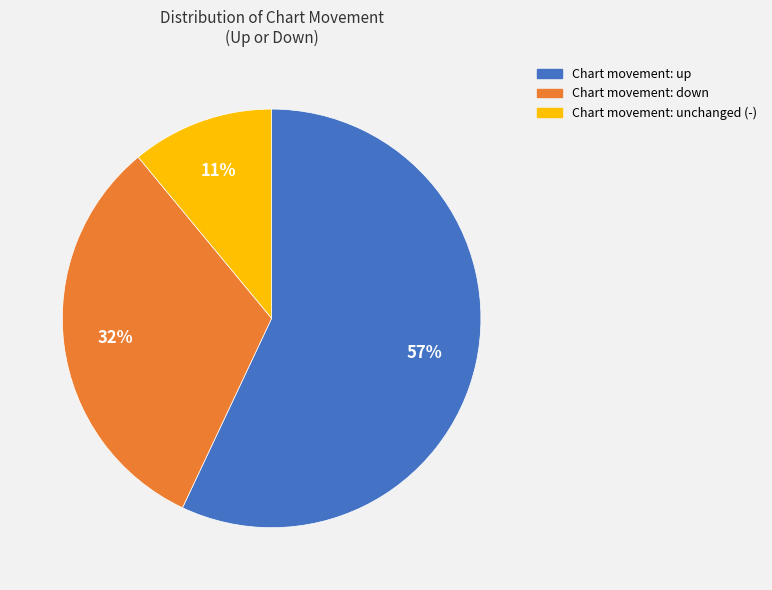

To the nearest percent, what is the difference between the largest and smallest slice percentages?

46%